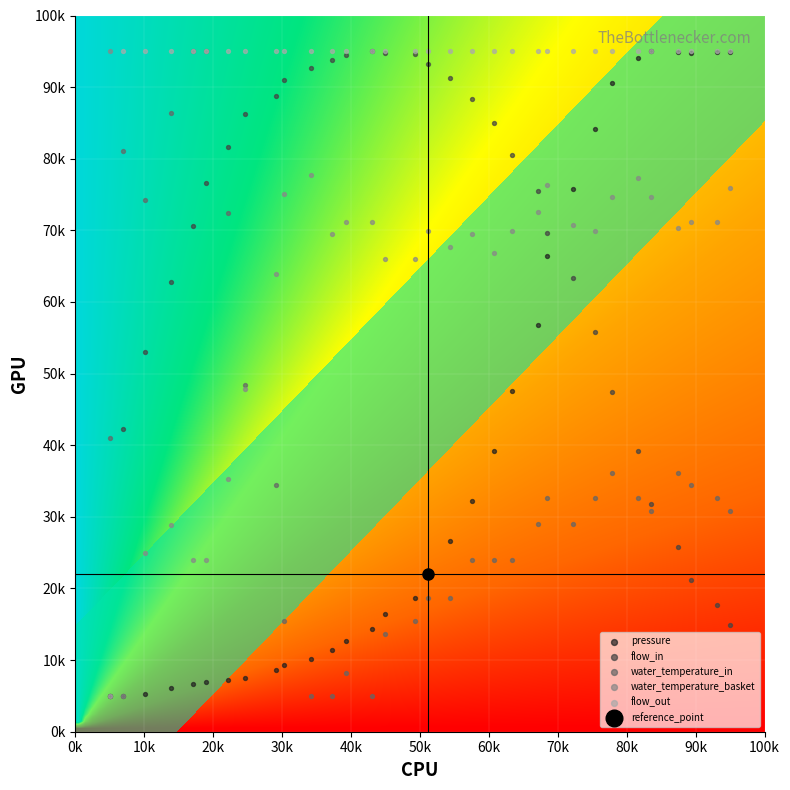

What is the difference between the maximum and minimum values in the water_temperature_in series?

90.0